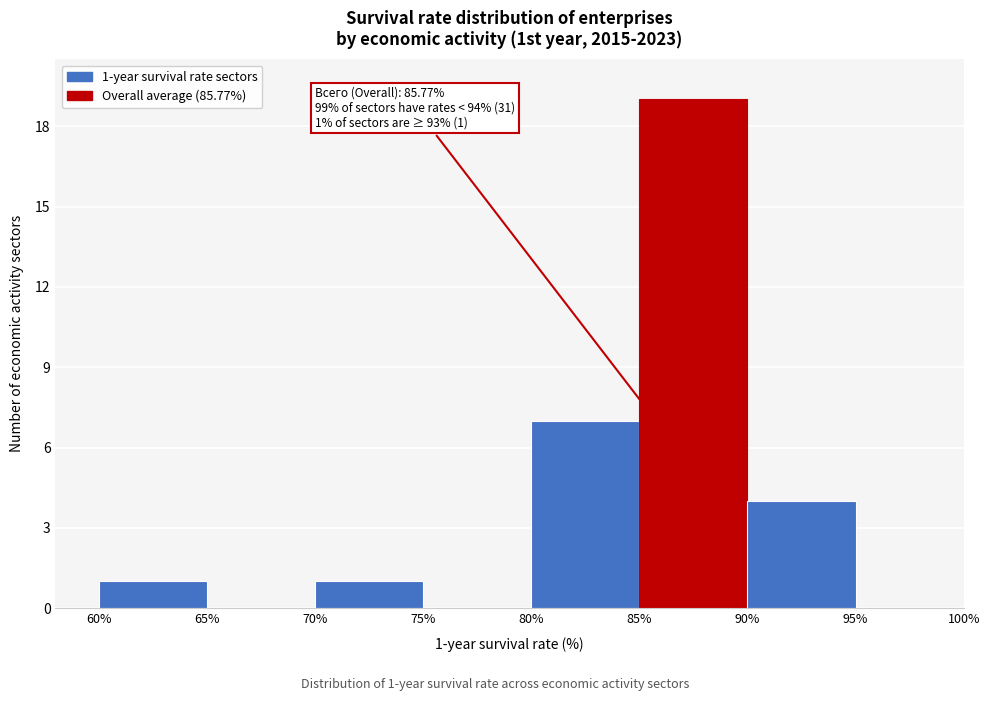

Over which range of the x-axis is the bar tallest?

85% to 90%